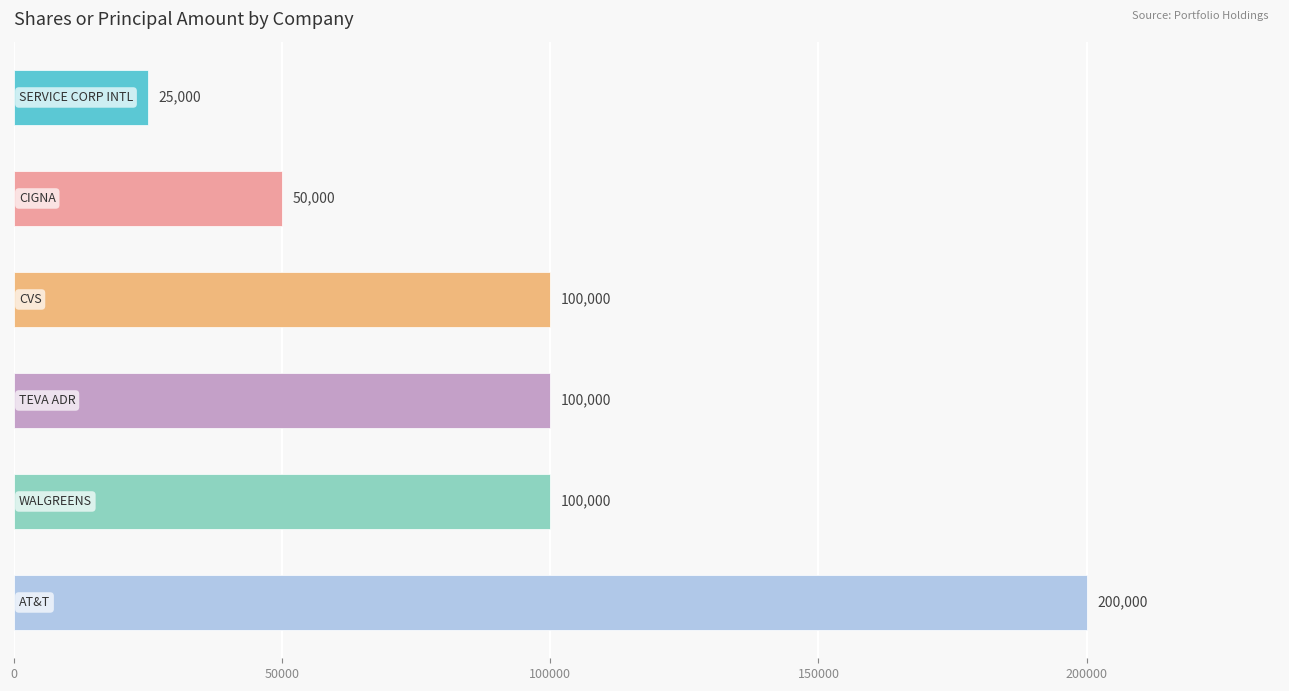

What is the average value?

95833